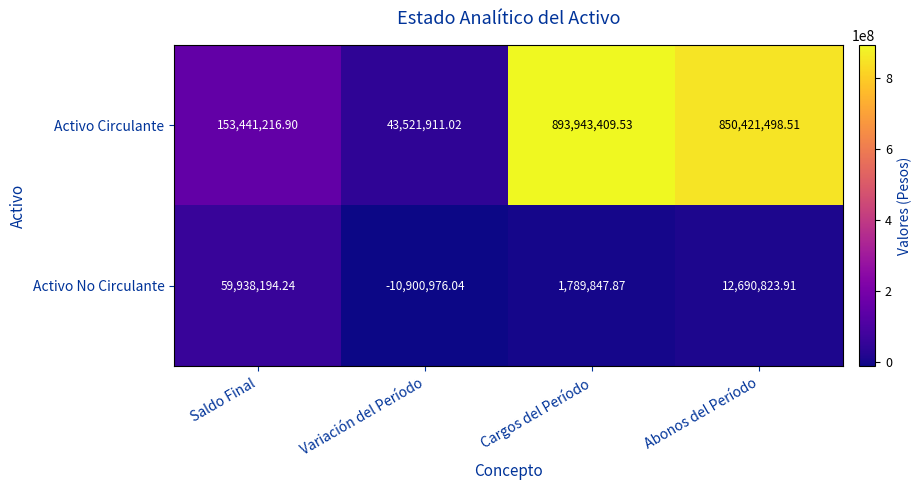

Where is Activo No Circulante nearest to the value 24518609?

Abonos del Período